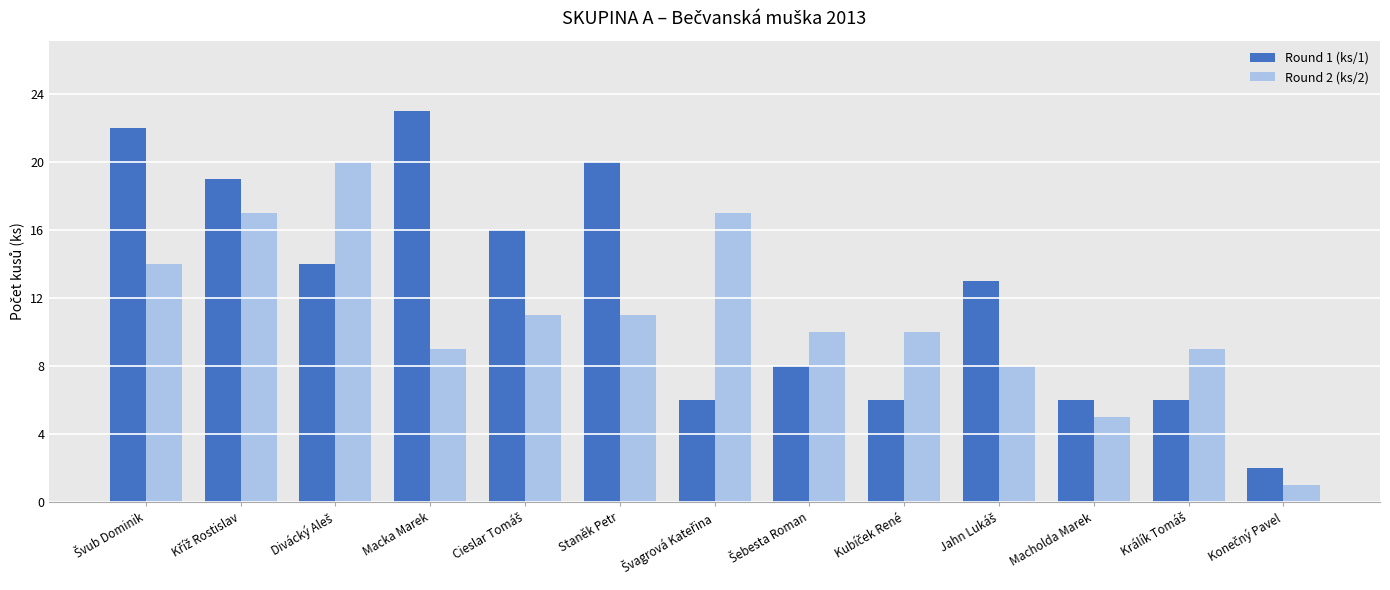

Reading left to right, list all the values displayed in this chart.

Round 1 (ks/1): 22	19	14	23	16	20	6	8	6	13	6	6	2
Round 2 (ks/2): 14	17	20	9	11	11	17	10	10	8	5	9	1